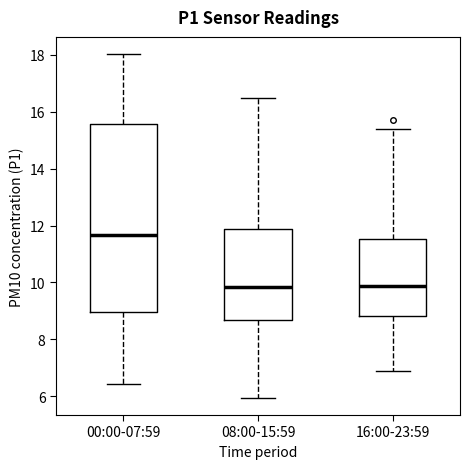

Where does the lower whisker of the box for 16:00-23:59 end on the y-axis? The values are not printed on the chart, so give them approximately, as read against the axis.

6.8